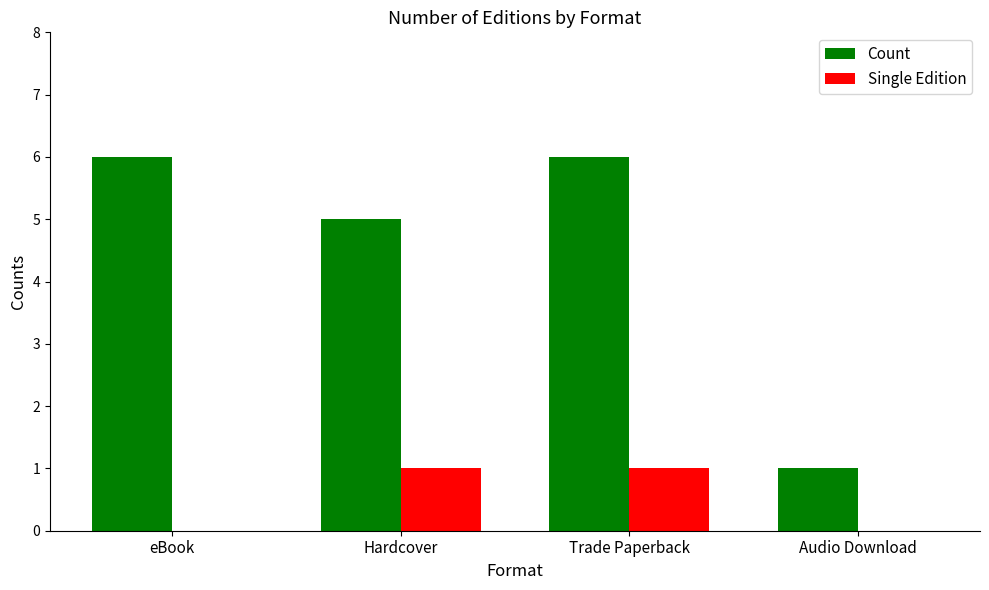

How many groups of bars are there?

4